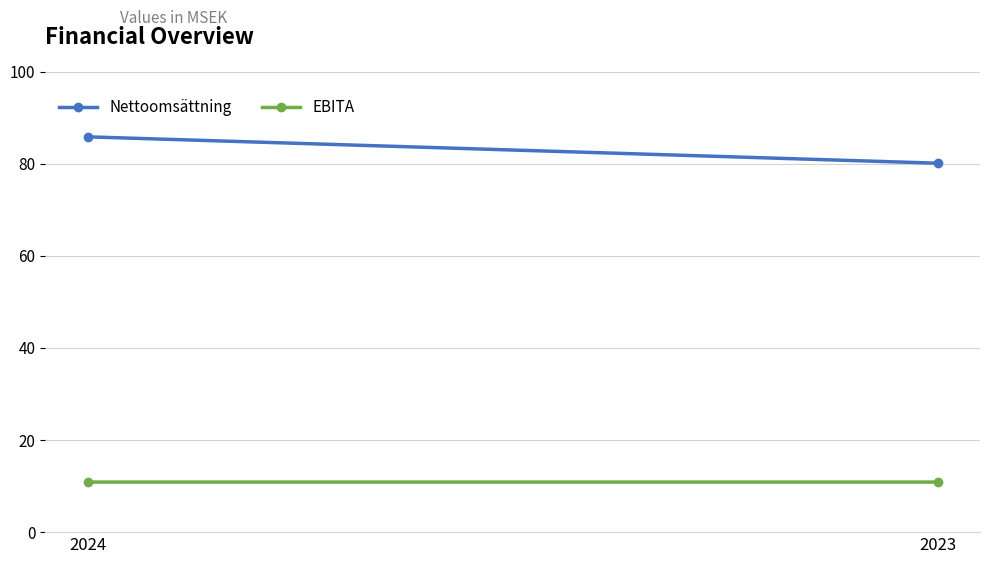

Reading right to left, list all the values displayed in this chart.

Nettoomsättning: 80.1	85.9
EBITA: 10.9	10.9